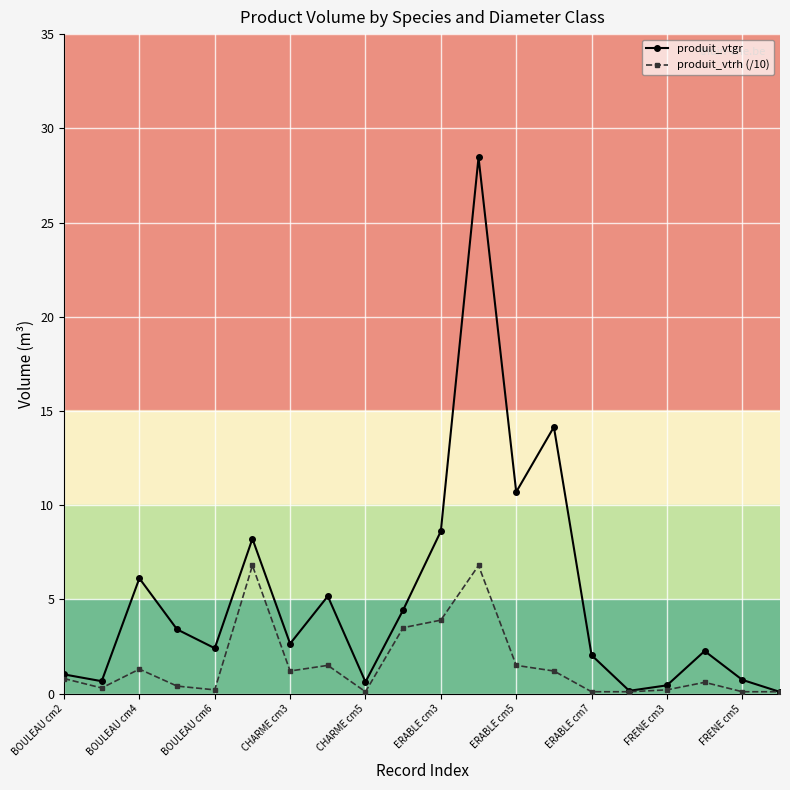

What is the greatest value displayed?

28.5